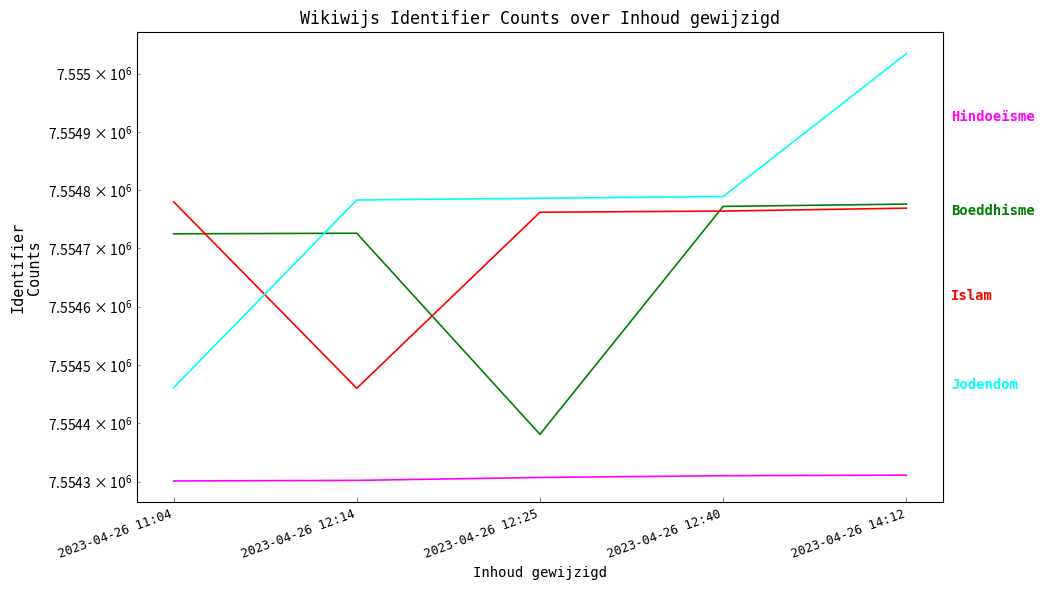

What is the value of the Hindoeïsme point at the 1st from the left?

7554301